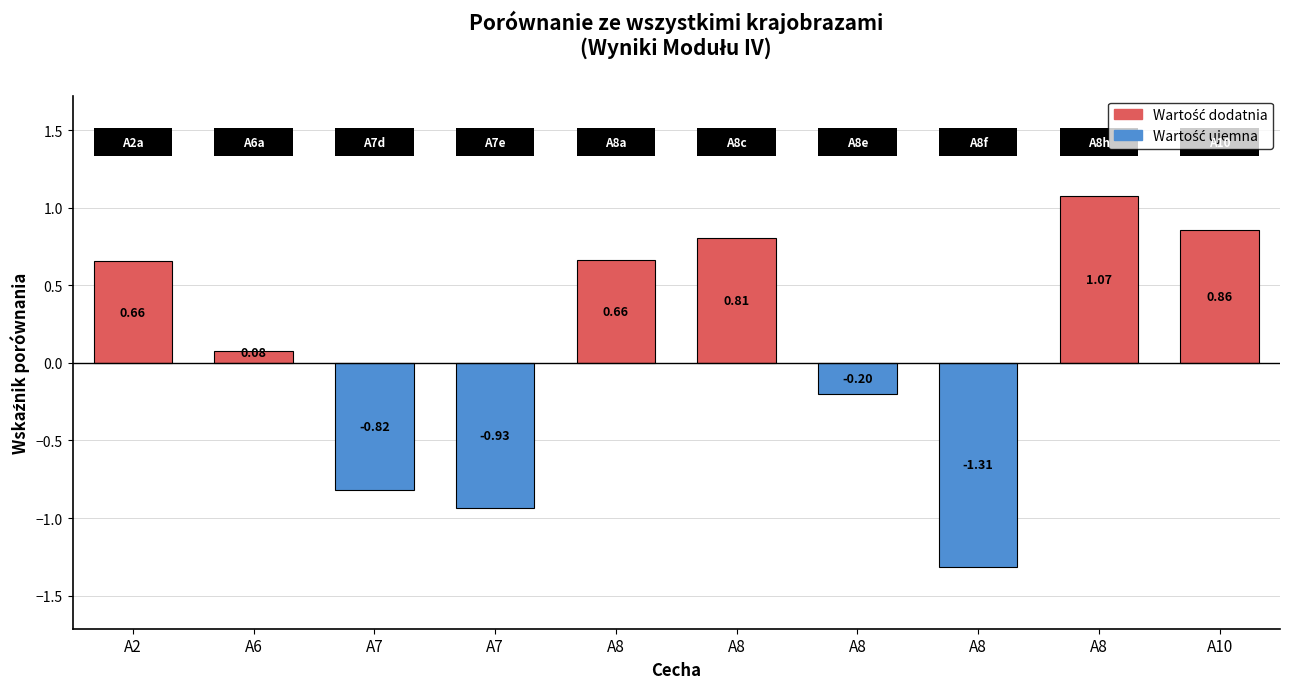

Count the number of values greater than 0.

6